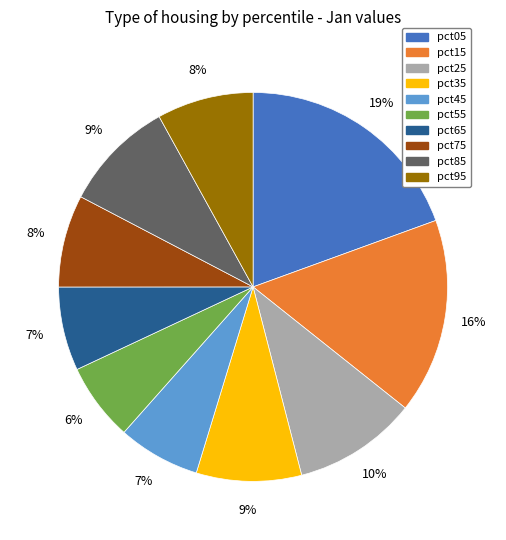

Which has a higher value, pct95 or pct35?

pct35